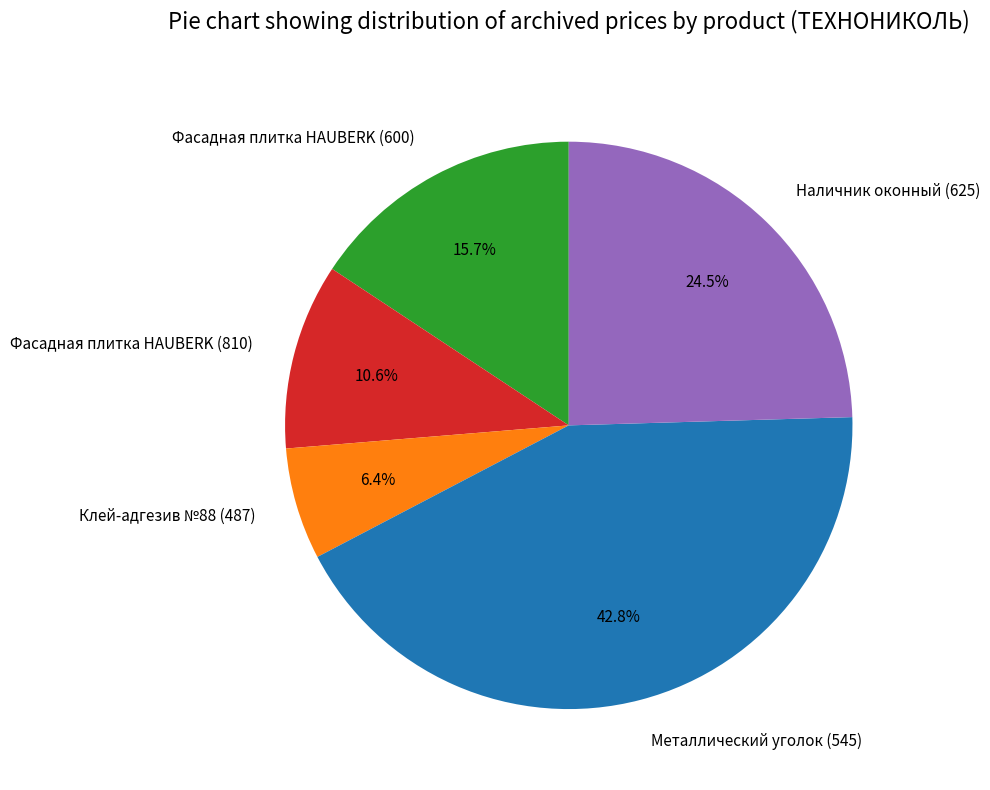

How much of the chart is everything except Фасадная плитка HAUBERK (600)?

84.3%